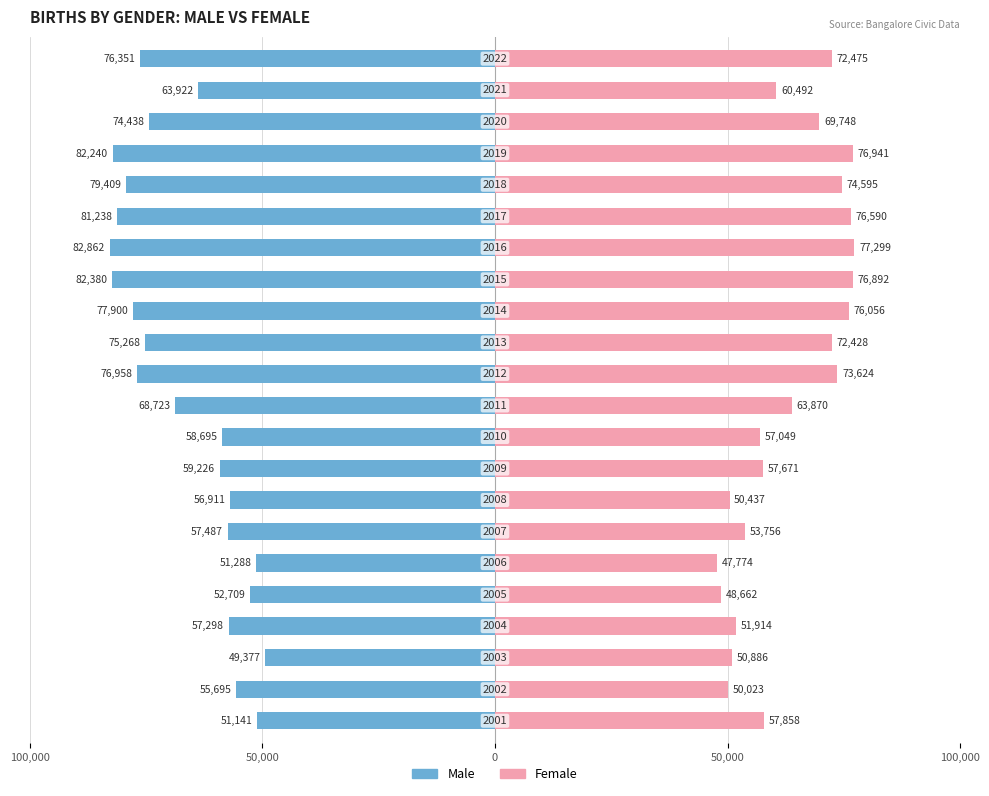

What is the minimum value shown in the chart?

-82862